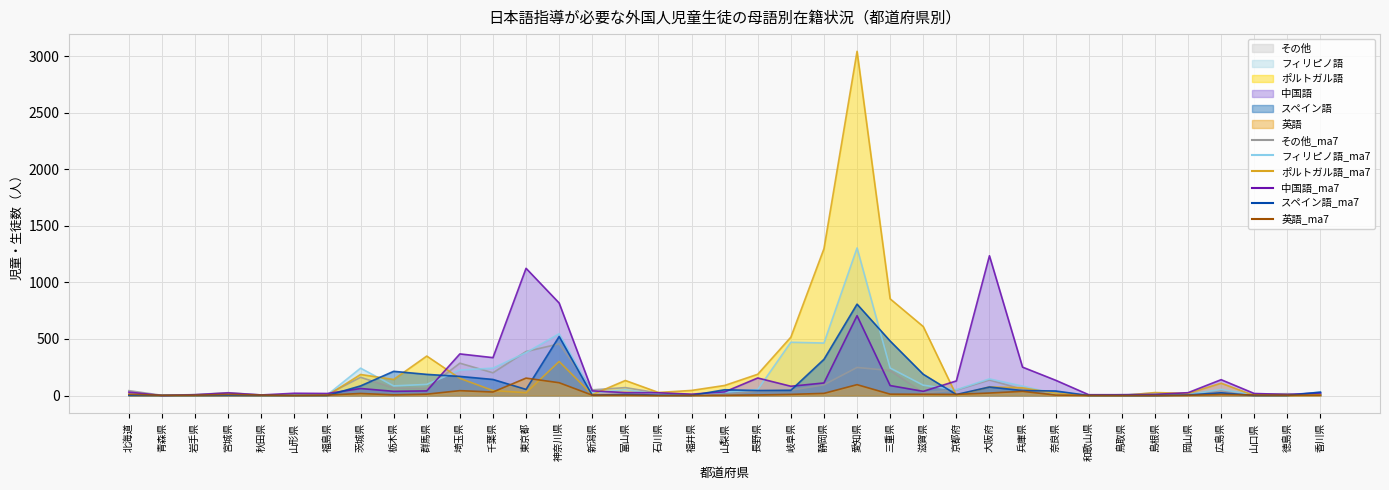

Is the value of ポルトガル語_line at 山形県 greater than the value of その他_line at 新潟県?

No